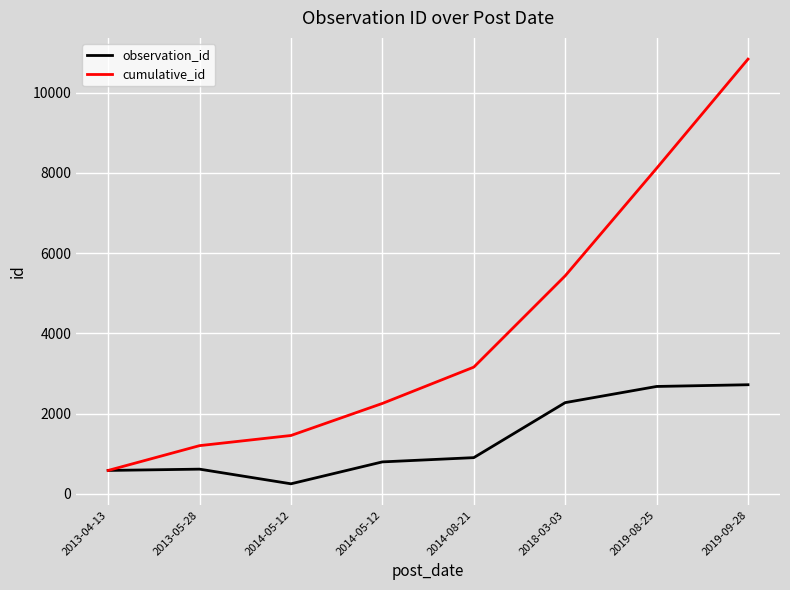

True or false: observation_id and cumulative_id intersect in this chart.

False